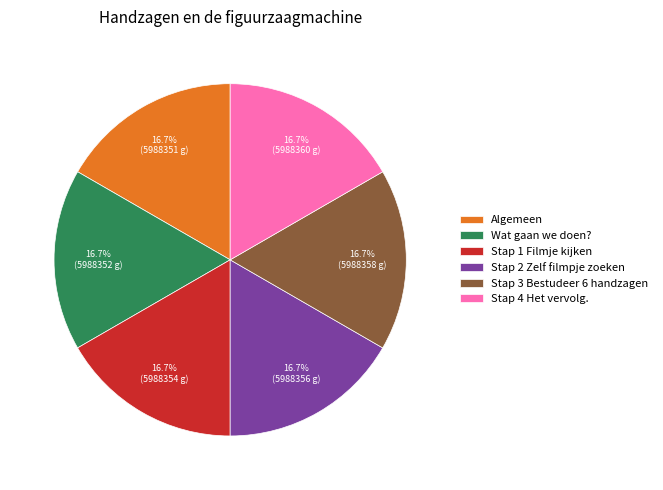

Combined, what portion of the pie is Wat gaan we doen? and Stap 1 Filmje kijken?

33.3%